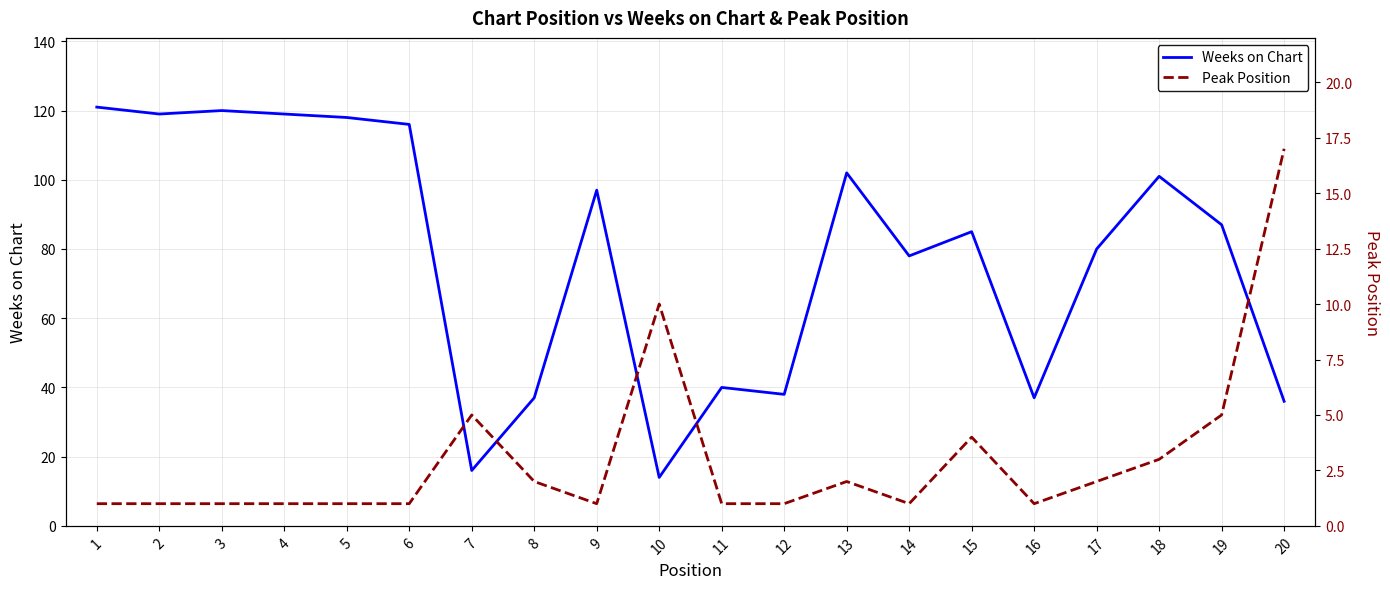

What is the sum of the Peak Position values at 17 and 6?

3